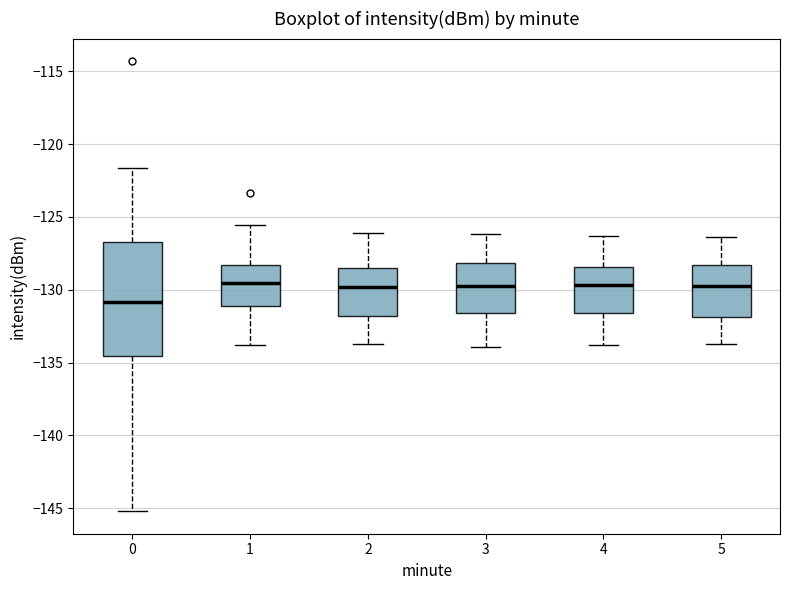

Which box is the tallest, from its lower edge to its upper edge?

0